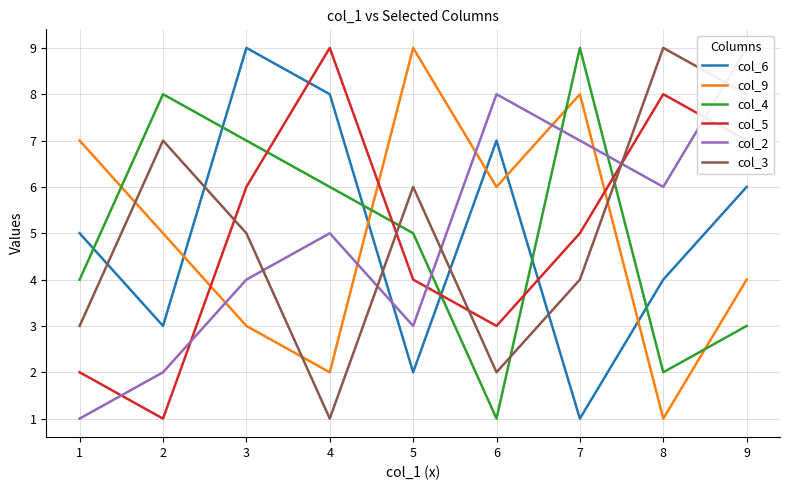

What is the smallest value displayed?

1